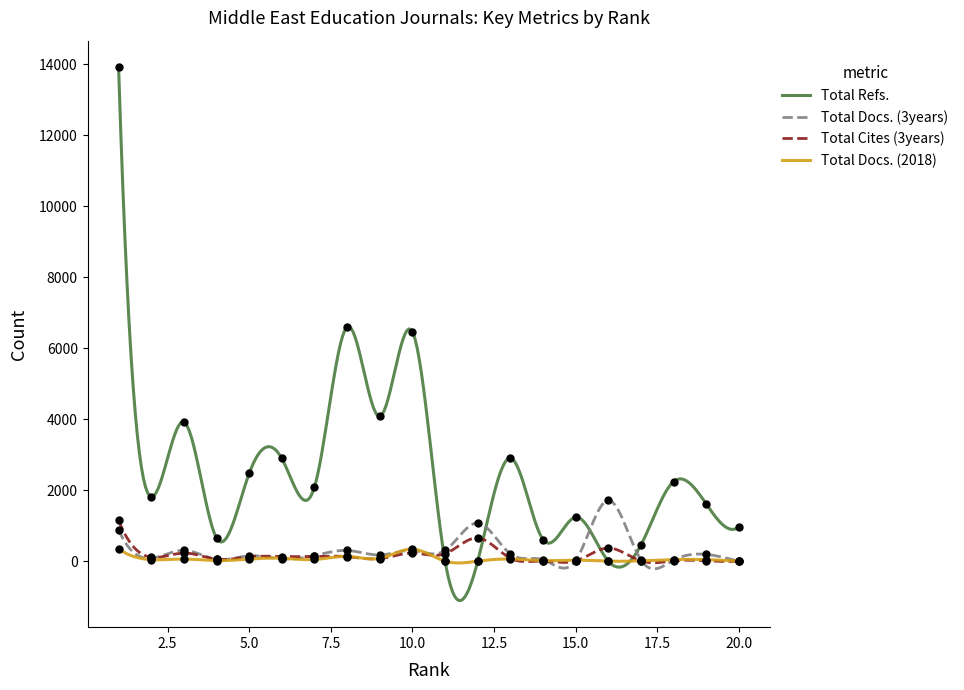

Which series has the largest total across all categories?

Total Refs.